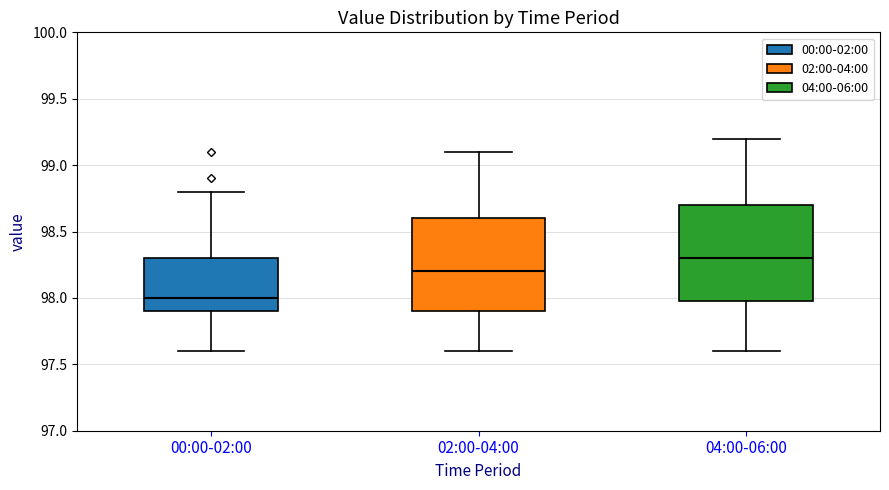

Reading left to right, read every box against the y-axis: the position of its median line, the range the box covers, and the ends of its whiskers. The values are not printed on the chart, so give them approximately, as read against the axis.

00:00-02:00: median 98.0, box 97.9 to 98.3, whiskers 97.6 to 98.8
02:00-04:00: median 98.2, box 97.9 to 98.6, whiskers 97.6 to 99.1
04:00-06:00: median 98.3, box 98.0 to 98.7, whiskers 97.6 to 99.2